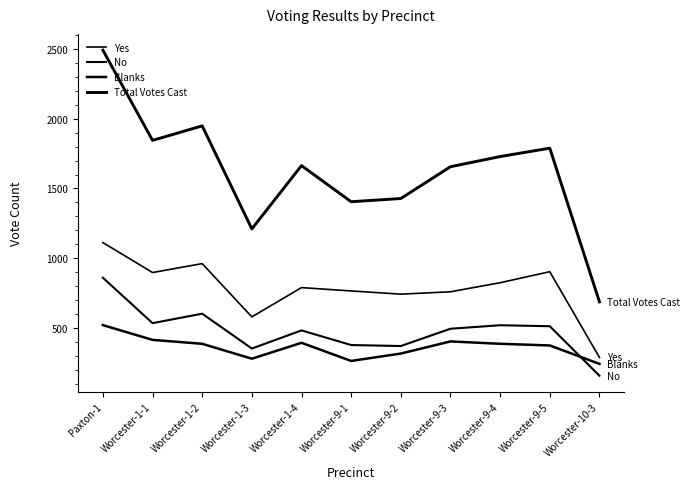

How many lines are shown in the chart?

4